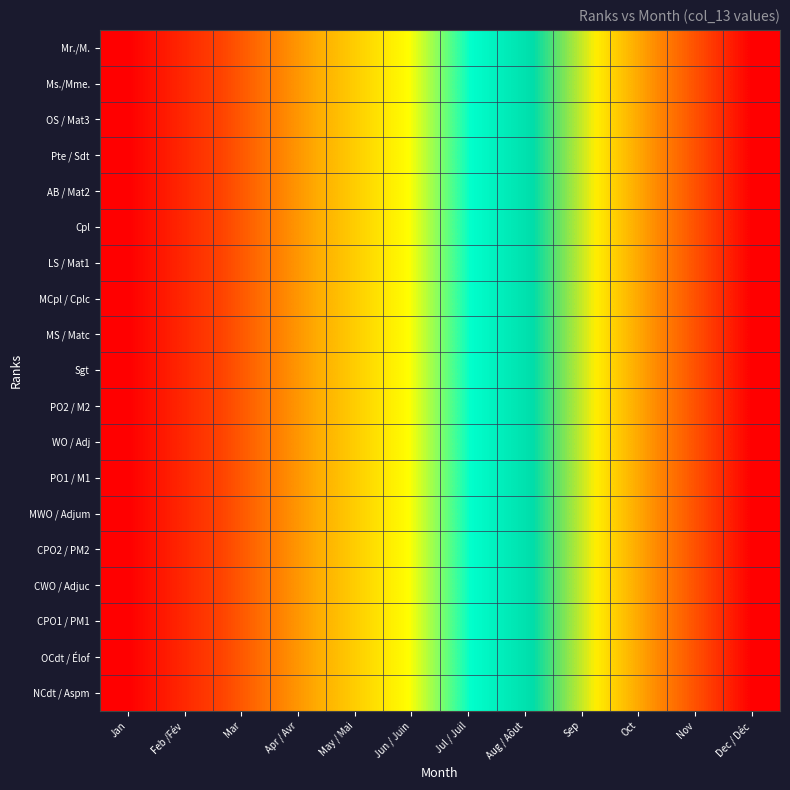

What is the smallest value displayed?

1